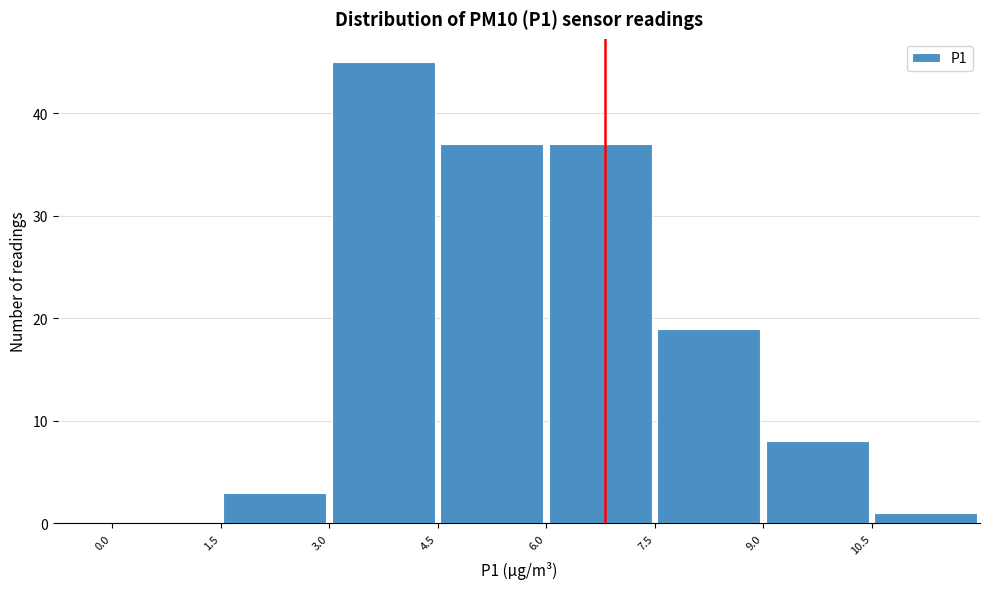

Reading left to right, list every bar in this chart as the range it spans on the x-axis followed by its height. Neither the bar edges nor the heights are printed on the chart, so give them approximately, as read against the axes.

0.0 to 1.5: 0
1.5 to 3.0: 3
3.0 to 4.5: 45
4.5 to 6.0: 37
6.0 to 7.5: 37
7.5 to 9.0: 19
9.0 to 10.5: 8
10.5 to 12.0: 1